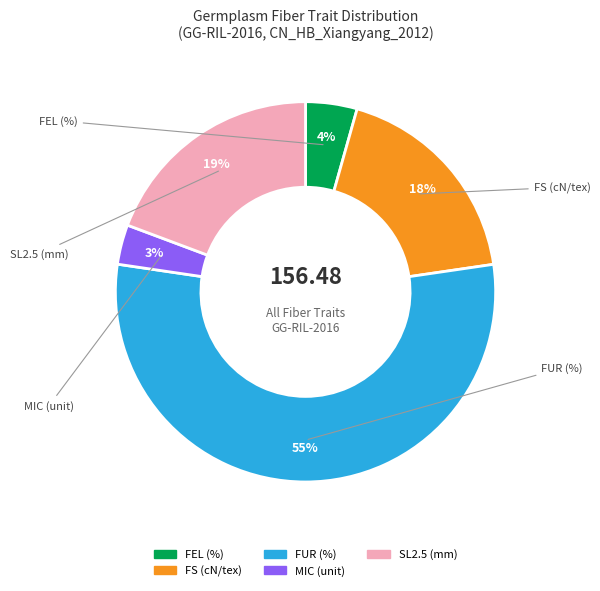

To the nearest percent, what portion does SL2.5 (mm) represent?

19%